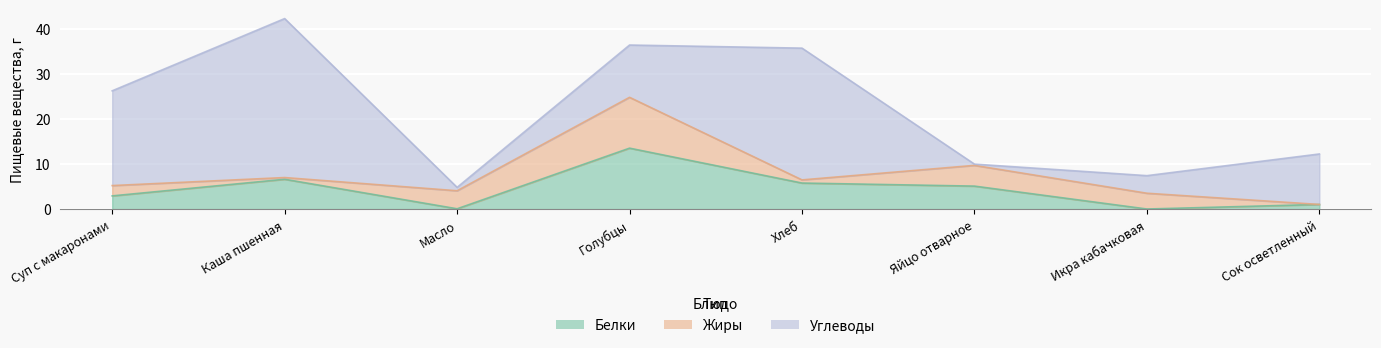

How many interior local peaks does the Жиры series have?

2